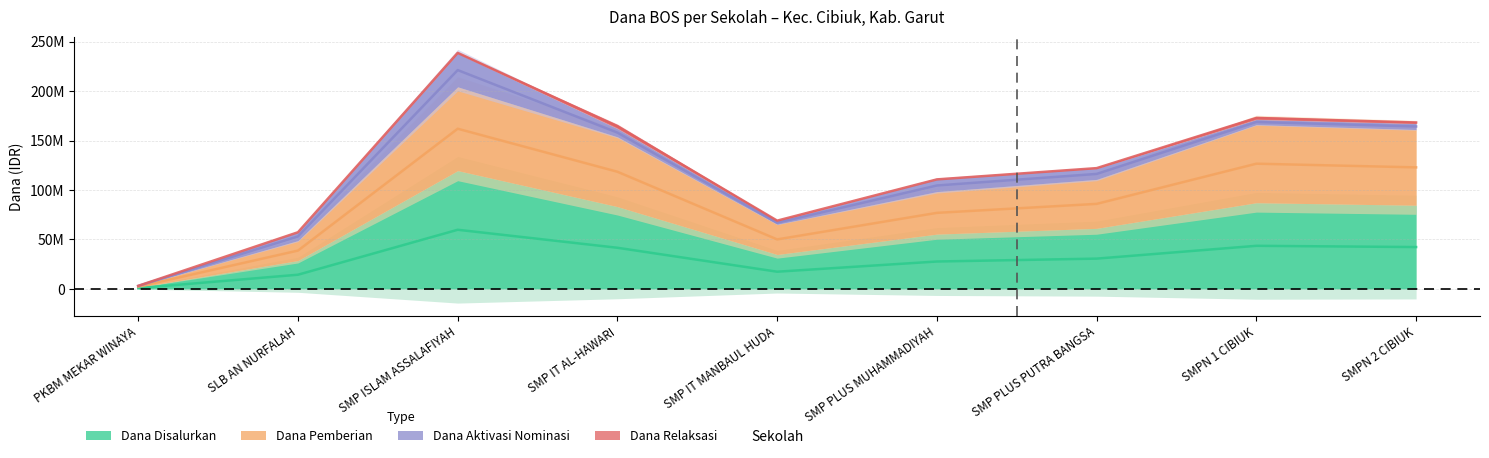

What is the value of the Dana Disalurkan point at the 9th from the left?

82125000